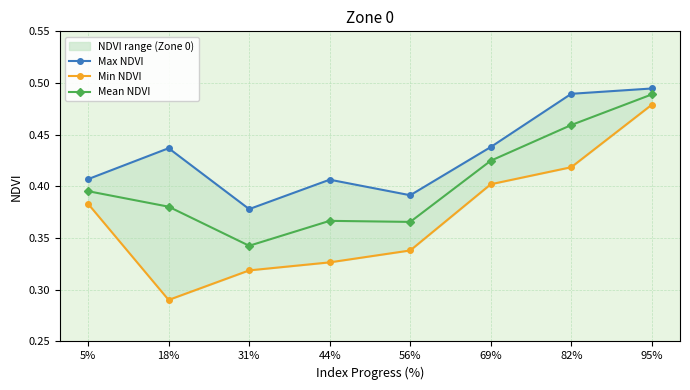

What is the value of the Min NDVI point at the 7th from the left?

0.4